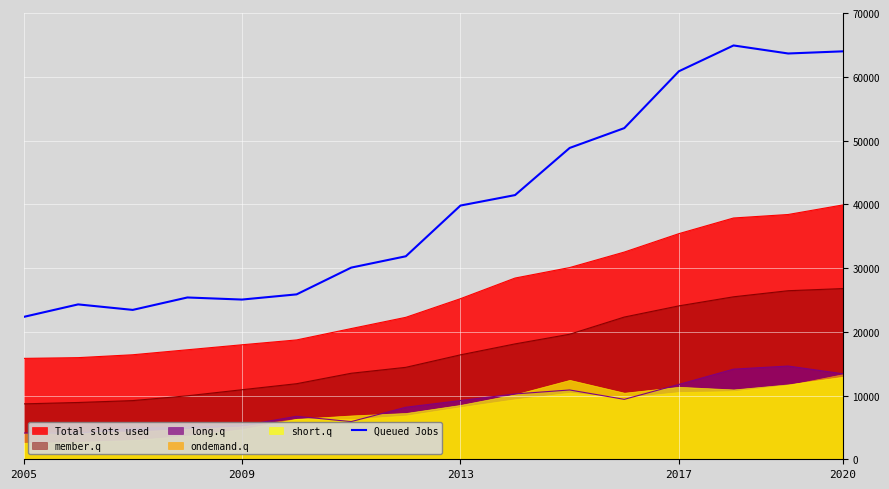

What is the maximum value for Queued Jobs?

64909